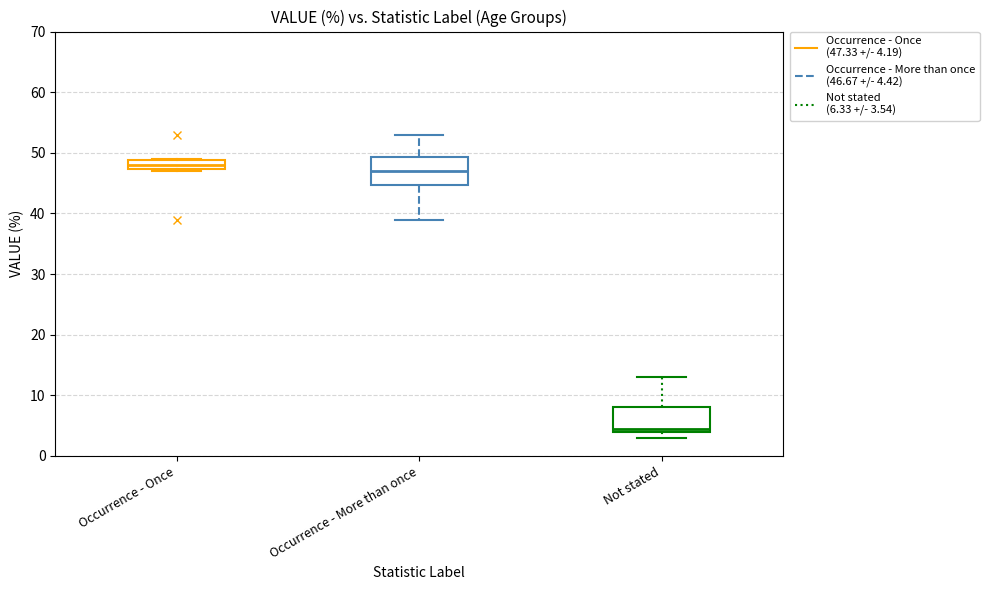

Reading left to right, transcribe this box plot: for each box, give where its median line is, the range the box spans, and where its two whiskers end, as read against the y-axis. The values are not printed on the chart, so give them approximately, as read against the axis.

Occurrence - Once: median 48, box 47 to 49, whiskers 47 to 49
Occurrence - More than once: median 47, box 45 to 49, whiskers 39 to 53
Not stated: median 5, box 4 to 8, whiskers 3 to 13